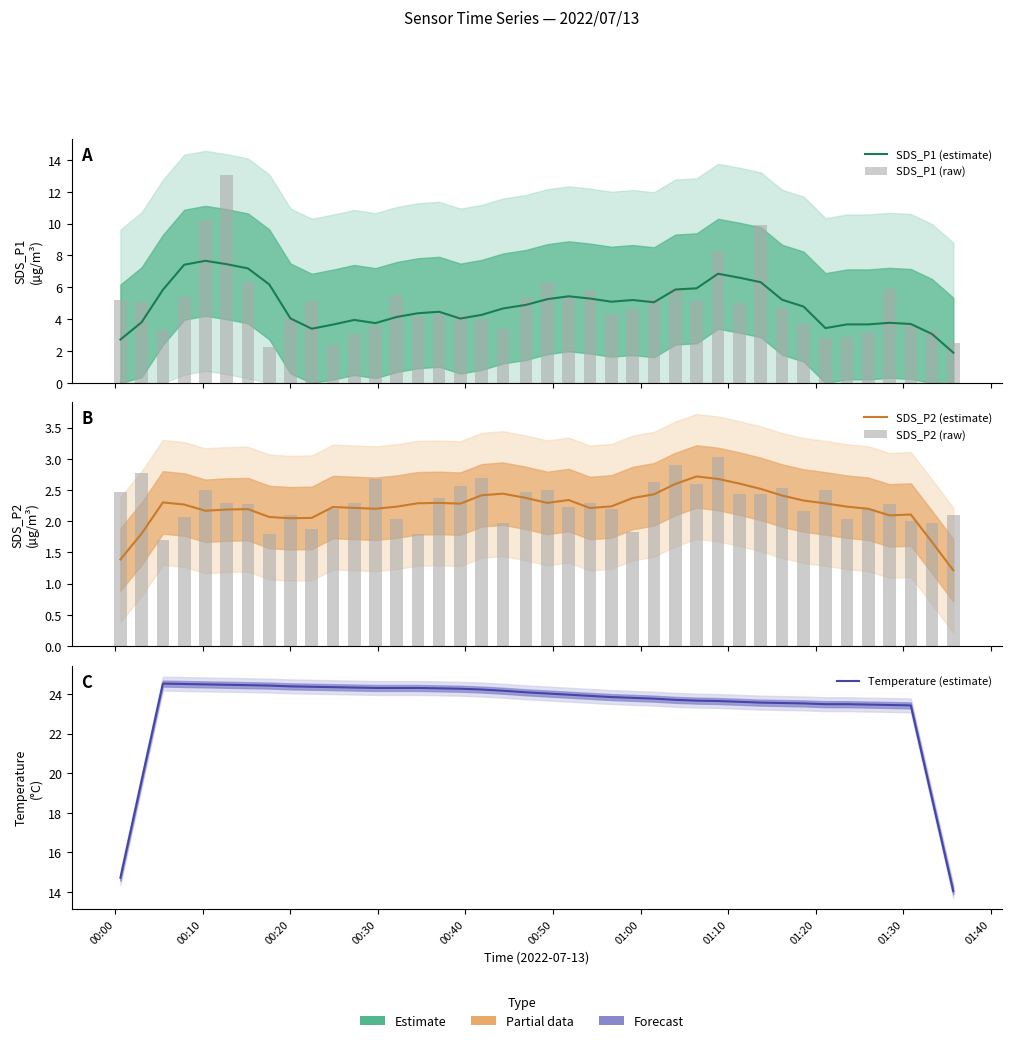

What are all the series names shown in the legend?

SDS_P1 (estimate), SDS_P1 (raw), SDS_P2 (estimate), SDS_P2 (raw), Temperature (estimate)